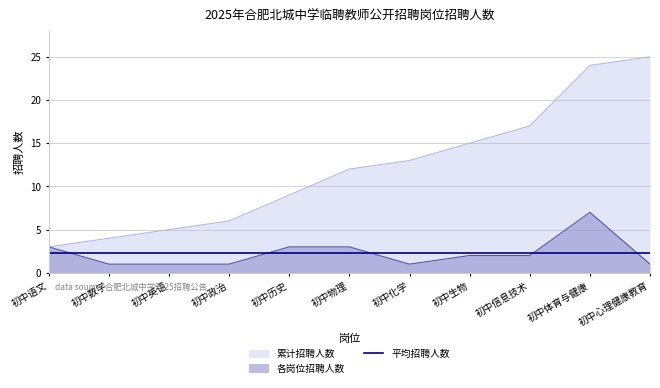

Reading left to right, what are all the values shown in this chart?

招聘人数: 初中语文=3	初中数学=1	初中英语=1	初中政治=1	初中历史=3	初中物理=3	初中化学=1	初中生物=2	初中信息技术=2	初中体育与健康=7	初中心理健康教育=1
累计人数: 初中语文=3	初中数学=4	初中英语=5	初中政治=6	初中历史=9	初中物理=12	初中化学=13	初中生物=15	初中信息技术=17	初中体育与健康=24	初中心理健康教育=25